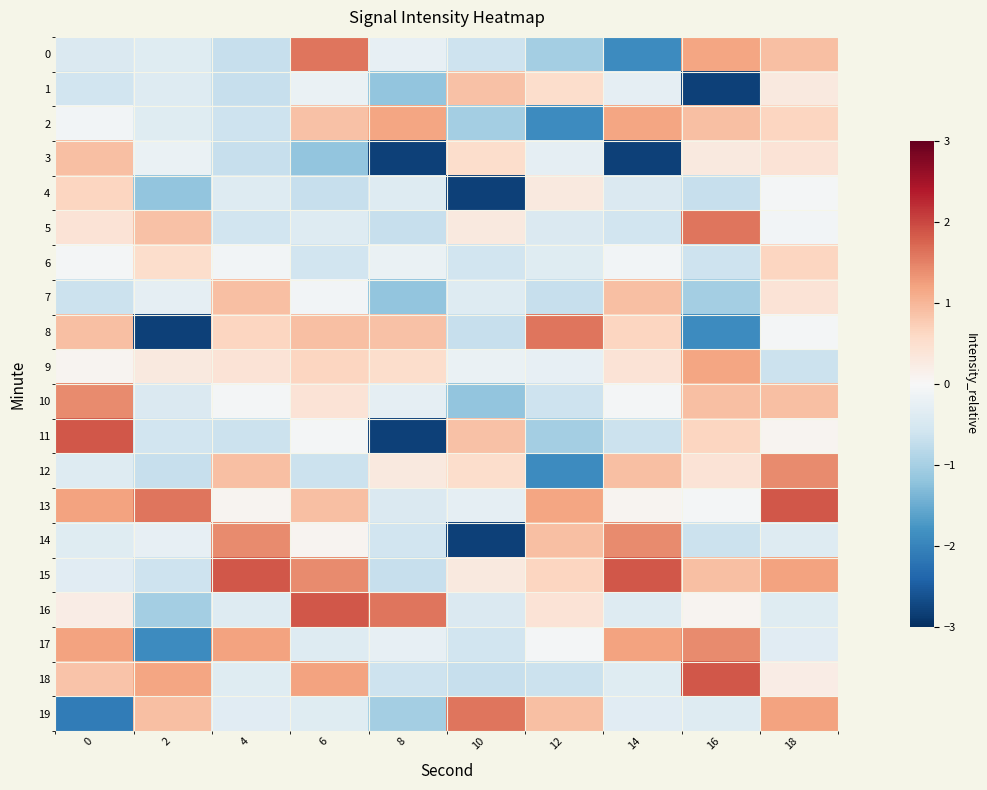

What is the total value across all series at 16?

3.3